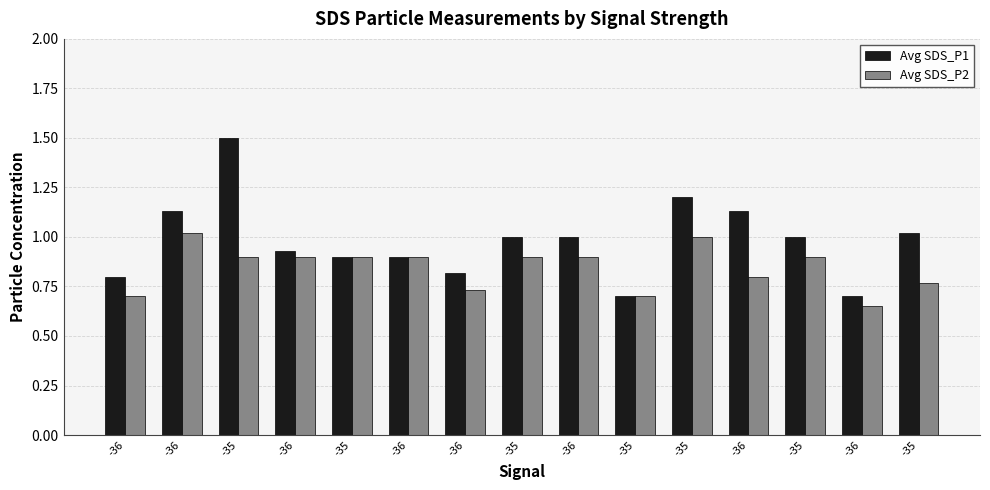

How many bars are there in each group?

2